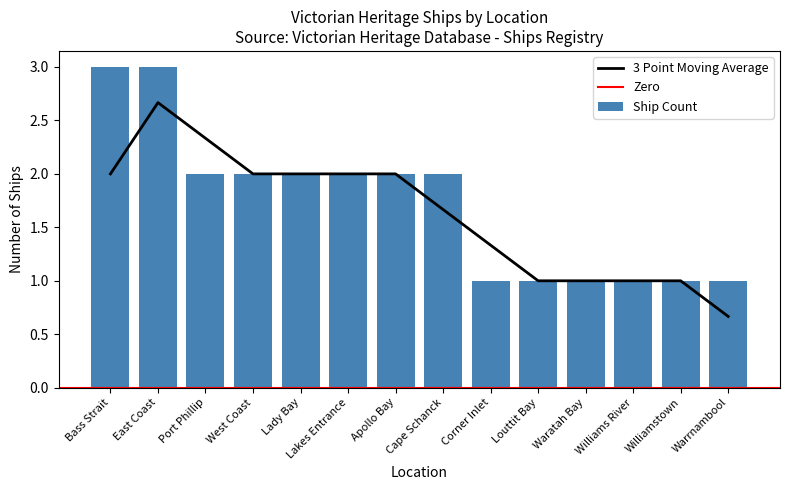

The value at Bass Strait is 2. True or false?

False